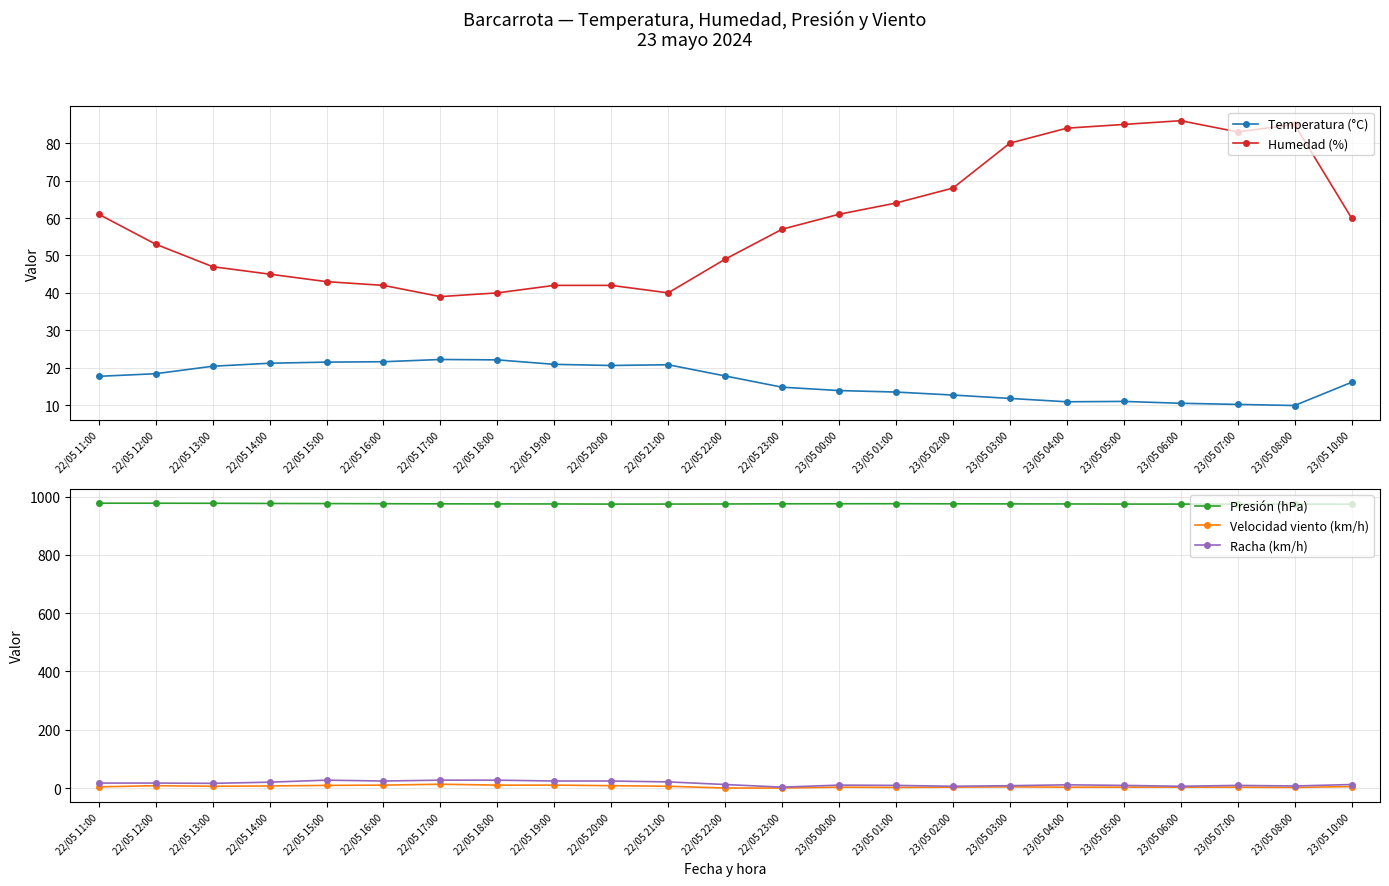

Reading right to left, what are all the values shown in this chart?

Temperatura (°C): 23/05 10:00=16.1	23/05 08:00=9.9	23/05 07:00=10.2	23/05 06:00=10.5	23/05 05:00=11.0	23/05 04:00=10.9	23/05 03:00=11.8	23/05 02:00=12.7	23/05 01:00=13.5	23/05 00:00=13.9	22/05 23:00=14.8	22/05 22:00=17.8	22/05 21:00=20.8	22/05 20:00=20.6	22/05 19:00=20.9	22/05 18:00=22.1	22/05 17:00=22.2	22/05 16:00=21.6	22/05 15:00=21.5	22/05 14:00=21.2	22/05 13:00=20.4	22/05 12:00=18.4	22/05 11:00=17.7
Humedad (%): 23/05 10:00=60.0	23/05 08:00=85.0	23/05 07:00=83.0	23/05 06:00=86.0	23/05 05:00=85.0	23/05 04:00=84.0	23/05 03:00=80.0	23/05 02:00=68.0	23/05 01:00=64.0	23/05 00:00=61.0	22/05 23:00=57.0	22/05 22:00=49.0	22/05 21:00=40.0	22/05 20:00=42.0	22/05 19:00=42.0	22/05 18:00=40.0	22/05 17:00=39.0	22/05 16:00=42.0	22/05 15:00=43.0	22/05 14:00=45.0	22/05 13:00=47.0	22/05 12:00=53.0	22/05 11:00=61.0
Presión (hPa): 23/05 10:00=973.8	23/05 08:00=974.1	23/05 07:00=974.0	23/05 06:00=974.1	23/05 05:00=974.2	23/05 04:00=974.6	23/05 03:00=974.8	23/05 02:00=975.1	23/05 01:00=975.4	23/05 00:00=975.3	22/05 23:00=975.1	22/05 22:00=974.5	22/05 21:00=974.2	22/05 20:00=974.1	22/05 19:00=974.6	22/05 18:00=974.7	22/05 17:00=975.0	22/05 16:00=975.4	22/05 15:00=975.9	22/05 14:00=976.3	22/05 13:00=976.9	22/05 12:00=977.1	22/05 11:00=977.2
Velocidad viento (km/h): 23/05 10:00=5.0	23/05 08:00=2.0	23/05 07:00=3.0	23/05 06:00=3.0	23/05 05:00=3.0	23/05 04:00=3.0	23/05 03:00=4.0	23/05 02:00=3.0	23/05 01:00=2.0	23/05 00:00=3.0	22/05 23:00=0.0	22/05 22:00=0.0	22/05 21:00=6.0	22/05 20:00=8.0	22/05 19:00=10.0	22/05 18:00=10.0	22/05 17:00=13.0	22/05 16:00=10.0	22/05 15:00=9.0	22/05 14:00=7.0	22/05 13:00=6.0	22/05 12:00=8.0	22/05 11:00=4.0
Racha (km/h): 23/05 10:00=12.0	23/05 08:00=7.0	23/05 07:00=9.0	23/05 06:00=6.0	23/05 05:00=9.0	23/05 04:00=11.0	23/05 03:00=8.0	23/05 02:00=6.0	23/05 01:00=9.0	23/05 00:00=10.0	22/05 23:00=3.0	22/05 22:00=12.0	22/05 21:00=21.0	22/05 20:00=24.0	22/05 19:00=24.0	22/05 18:00=27.0	22/05 17:00=27.0	22/05 16:00=24.0	22/05 15:00=27.0	22/05 14:00=20.0	22/05 13:00=16.0	22/05 12:00=17.0	22/05 11:00=17.0